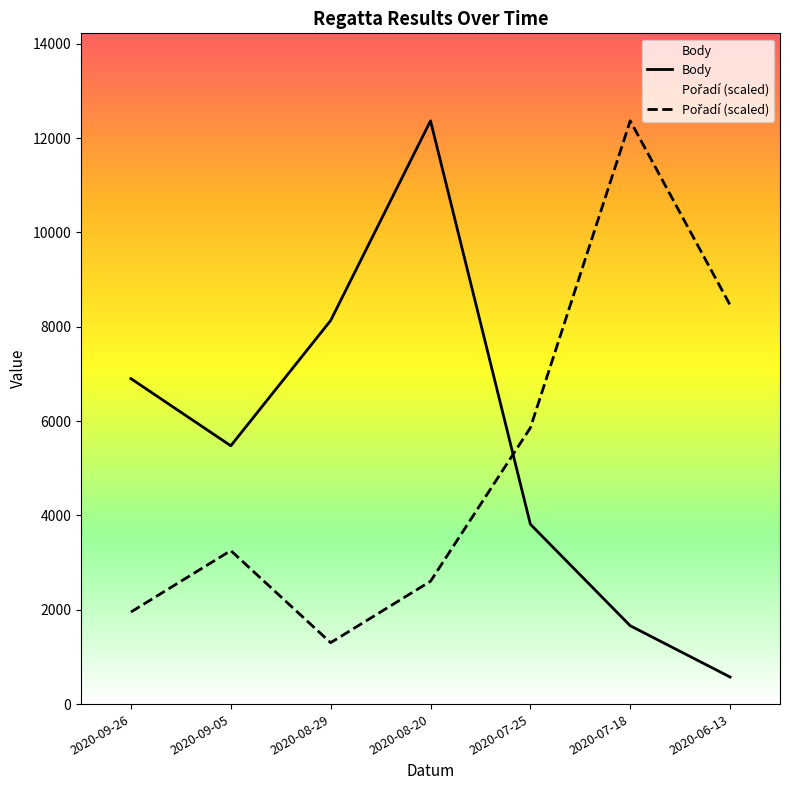

Between 2020-09-26 and 2020-07-18, which series saw the biggest shift?

Pořadí